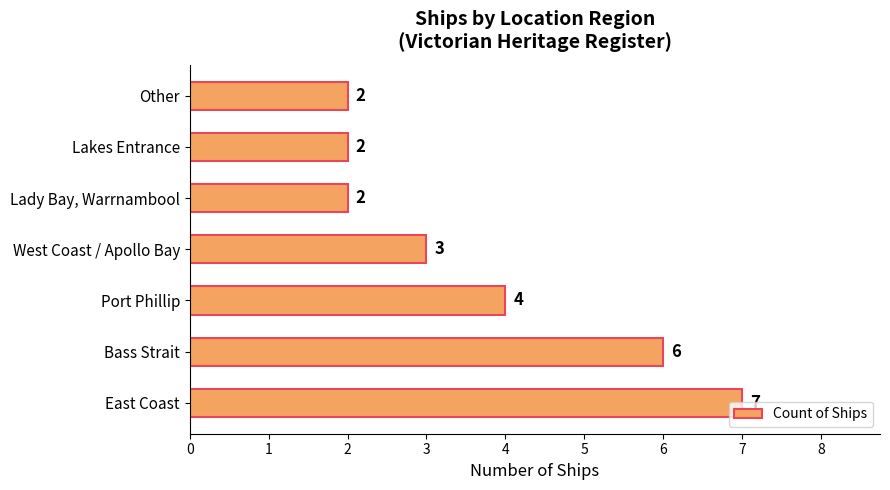

How many series are shown in this chart?

1